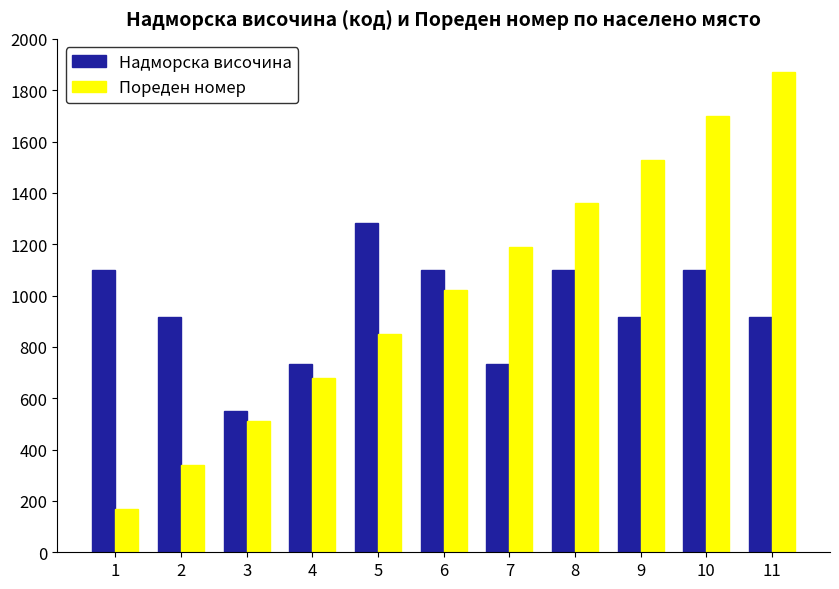

What is the sum of all Пореден номер values?

11220